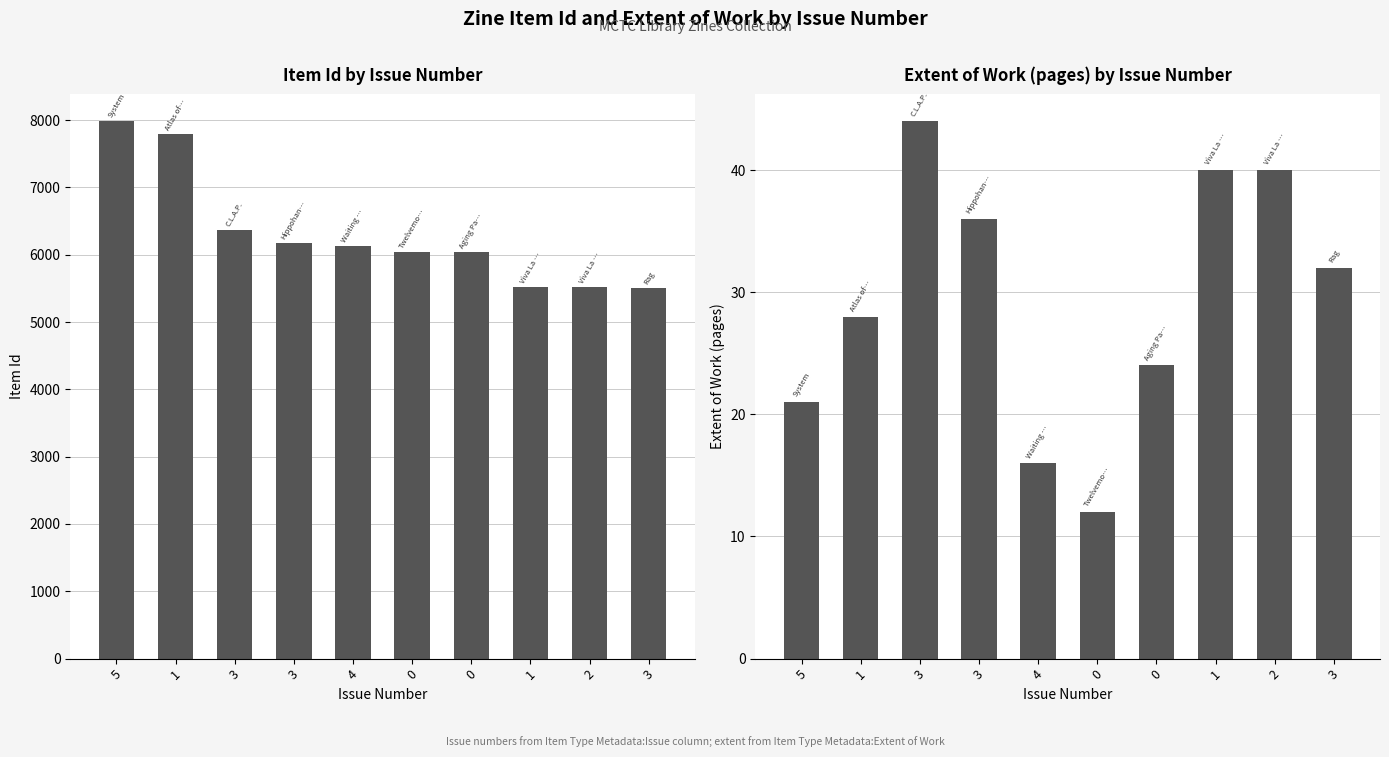

The value of Item Id at 5 is 1938. True or false?

False